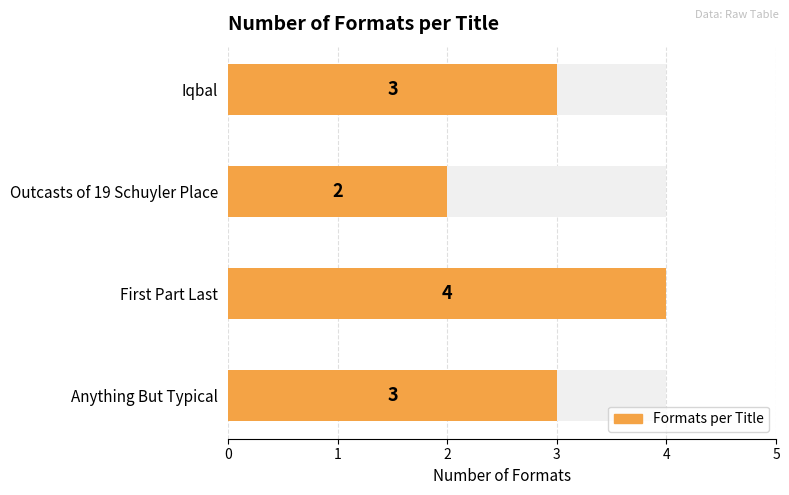

True or false: the data shows 3 at Iqbal.

True